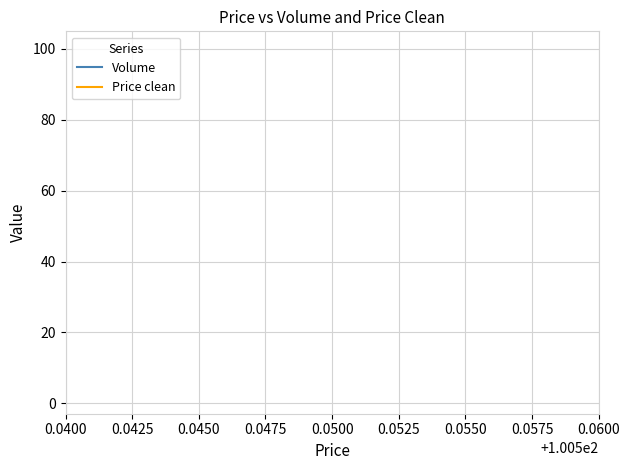

What are all the series names shown in the legend?

Volume, Price clean